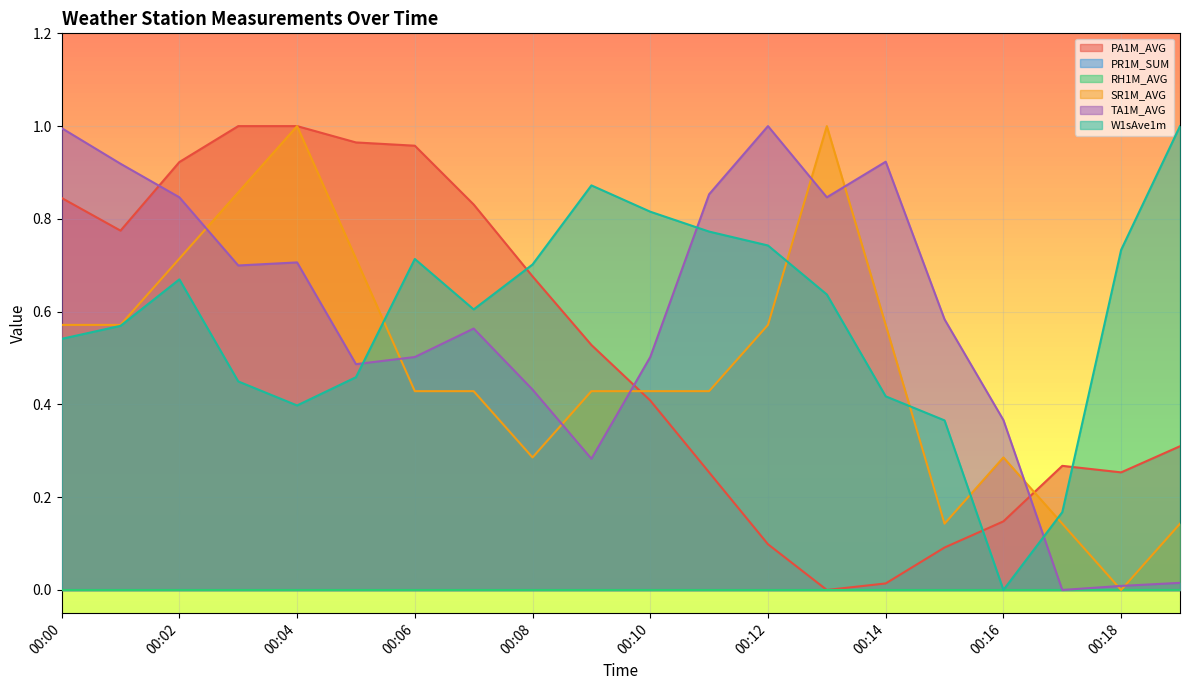

List the labels in order of TA1M_AVG value, smallest first.

00:17, 00:18, 00:19, 00:09, 00:16, 00:08, 00:05, 00:06, 00:10, 00:07, 00:15, 00:03, 00:04, 00:02, 00:13, 00:11, 00:01, 00:14, 00:00, 00:12